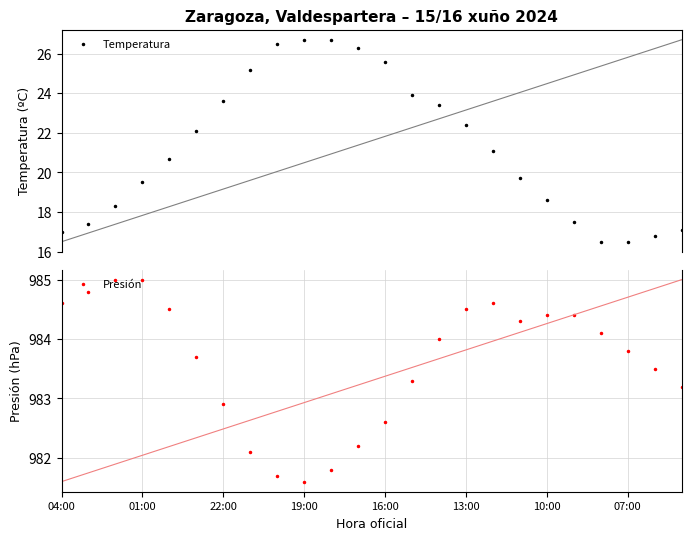

At how many categories does at least one series exceed 376?

24